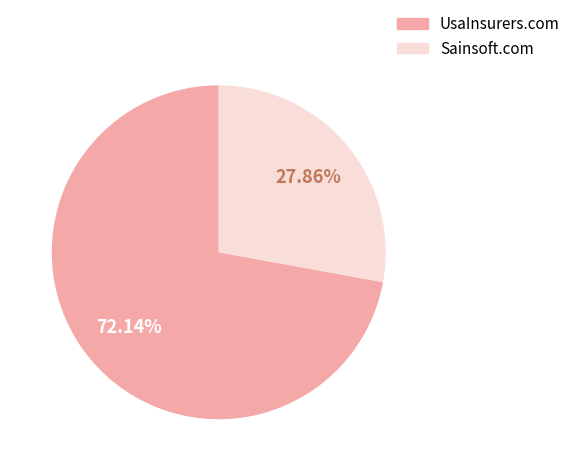

Does Sainsoft.com account for over 50% of the chart?

No